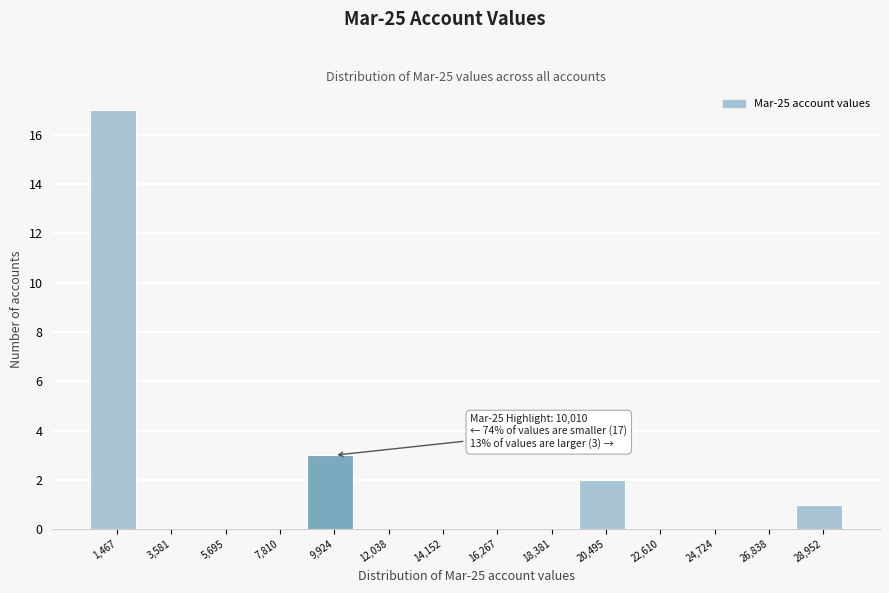

Which range on the x-axis has the tallest bar?

500 to 2500